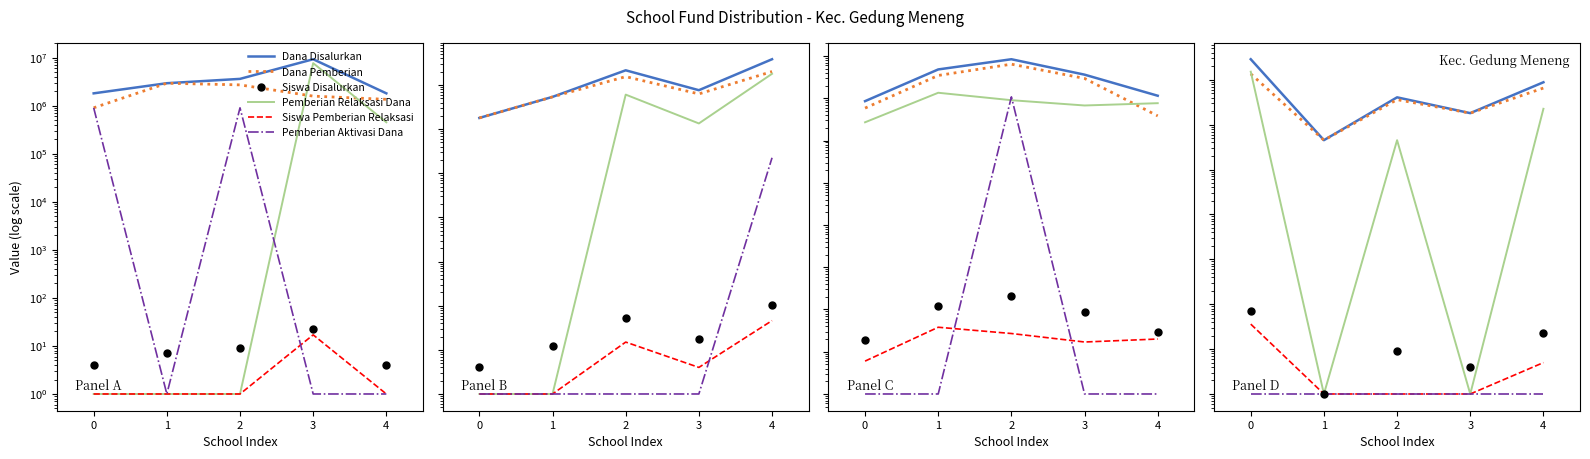

True or false: Dana Disalurkan and Siswa Disalurkan cross at least once.

False